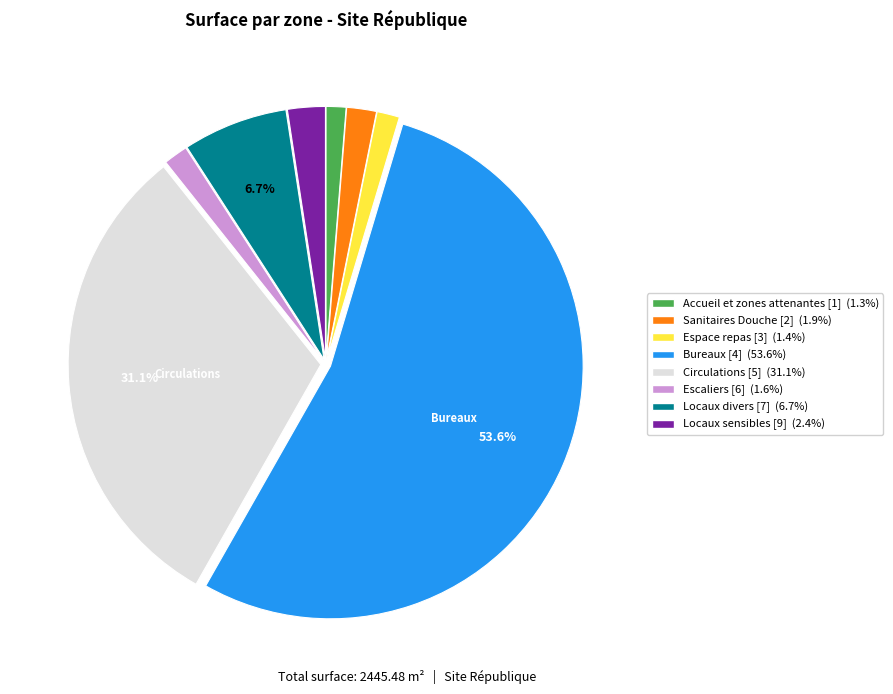

Count the number of slices in the pie.

8